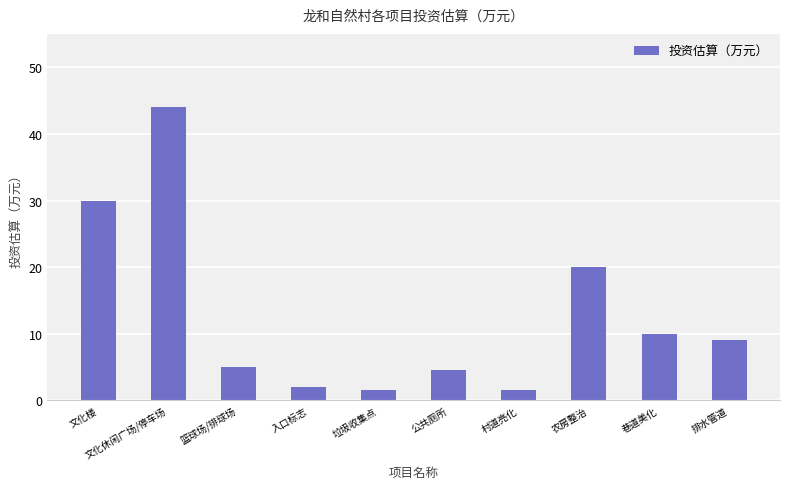

How many series are shown in this chart?

1